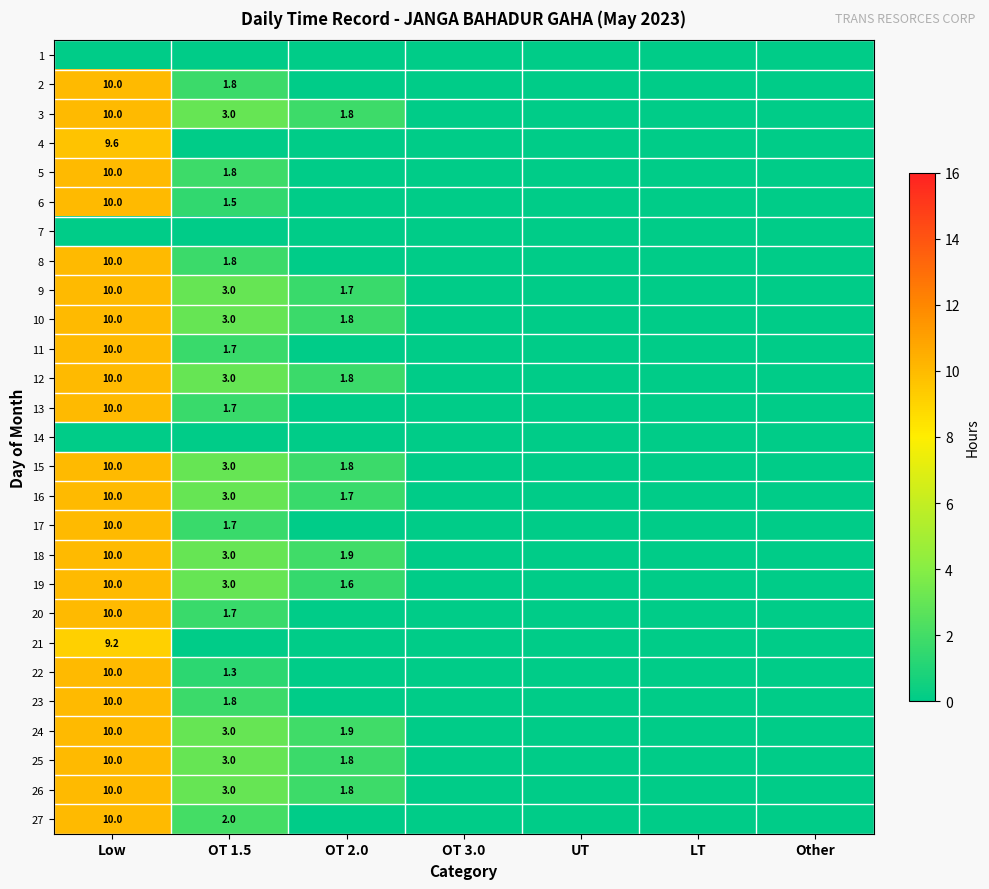

True or false: 22 has a value of 10.0 at Low.

True